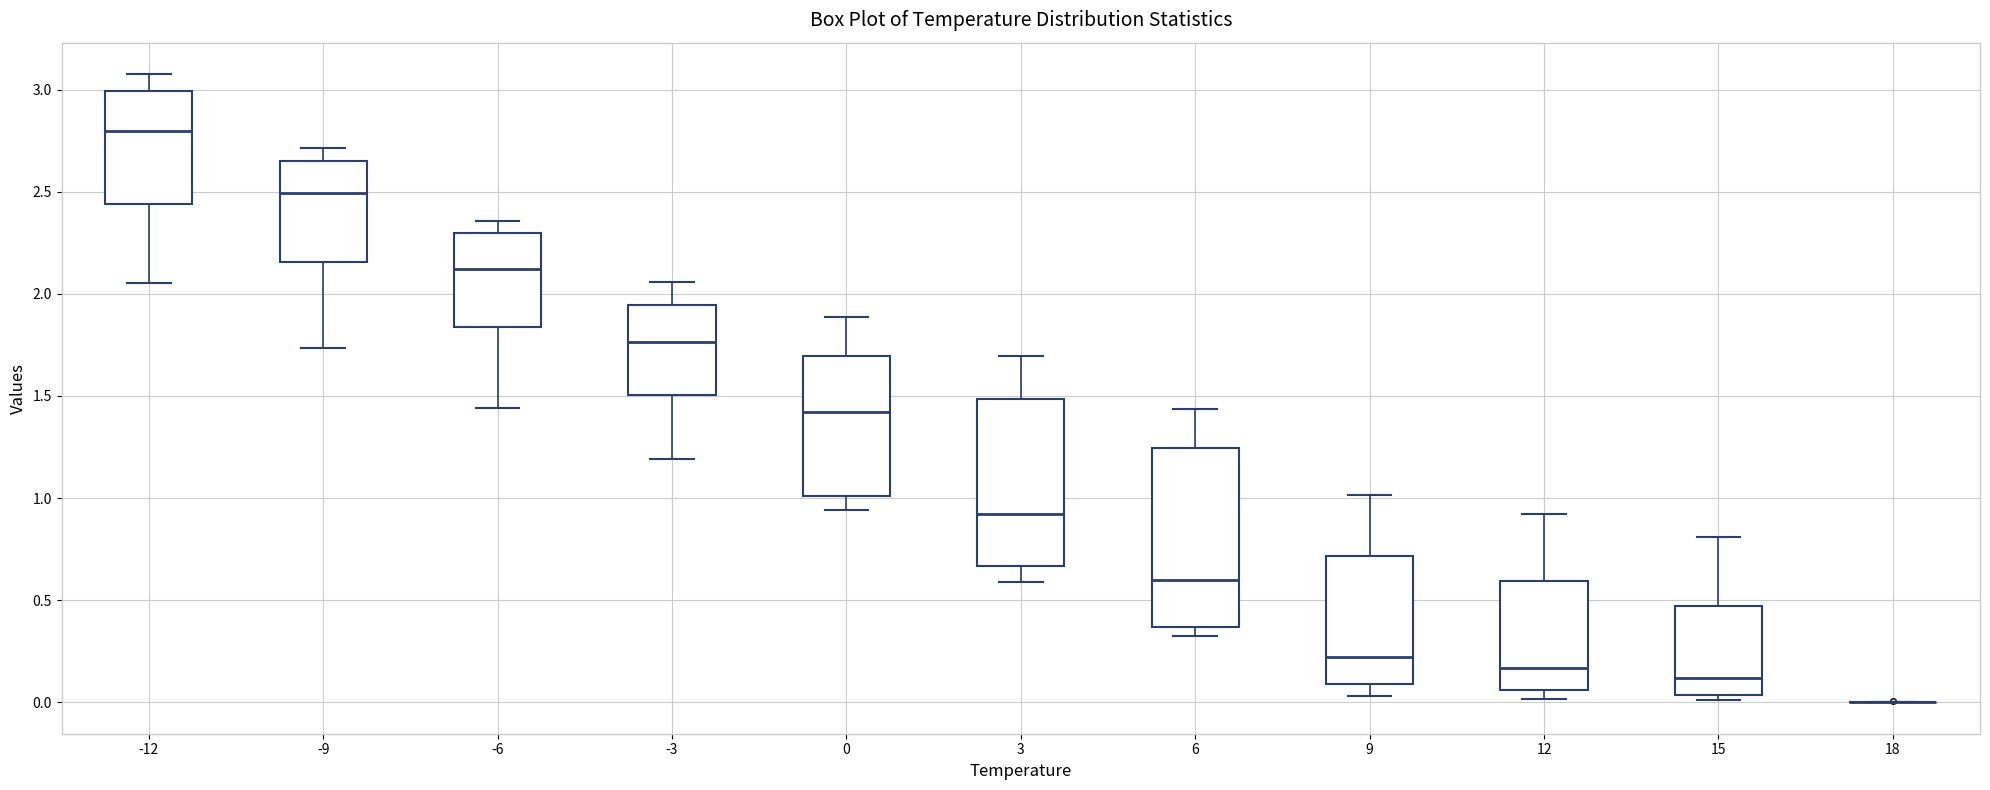

Reading left to right, read every box against the y-axis: the position of its median line, the range the box covers, and the ends of its whiskers. The values are not printed on the chart, so give them approximately, as read against the axis.

-12: median 2.80, box 2.45 to 3.00, whiskers 2.05 to 3.10
-9: median 2.50, box 2.15 to 2.65, whiskers 1.75 to 2.70
-6: median 2.10, box 1.85 to 2.30, whiskers 1.45 to 2.35
-3: median 1.75, box 1.50 to 1.95, whiskers 1.20 to 2.05
0: median 1.40, box 1.00 to 1.70, whiskers 0.95 to 1.90
3: median 0.90, box 0.65 to 1.50, whiskers 0.60 to 1.70
6: median 0.60, box 0.35 to 1.25, whiskers 0.30 to 1.45
9: median 0.20, box 0.10 to 0.70, whiskers 0.05 to 1.00
12: median 0.15, box 0.05 to 0.60, whiskers 0.00 to 0.90
15: median 0.10, box 0.05 to 0.45, whiskers 0.00 to 0.80
18: box collapsed to a line at 0.00, whiskers 0.00 to 0.00